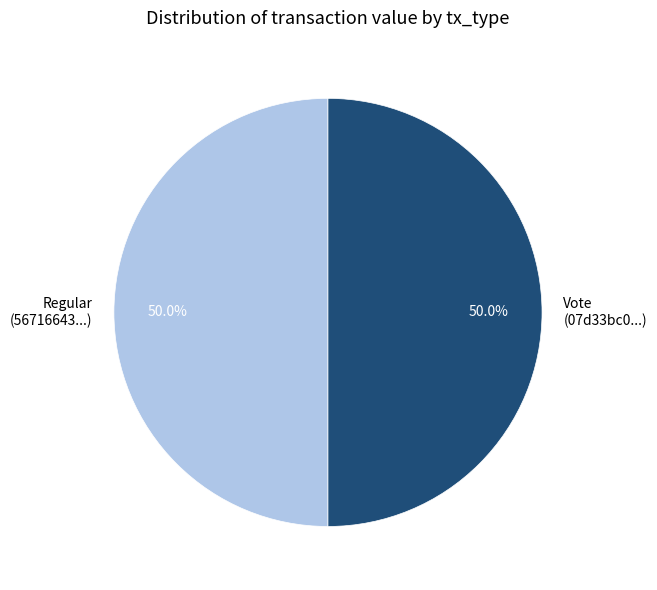

To the nearest percent, what percentage of the pie is Vote?

50%